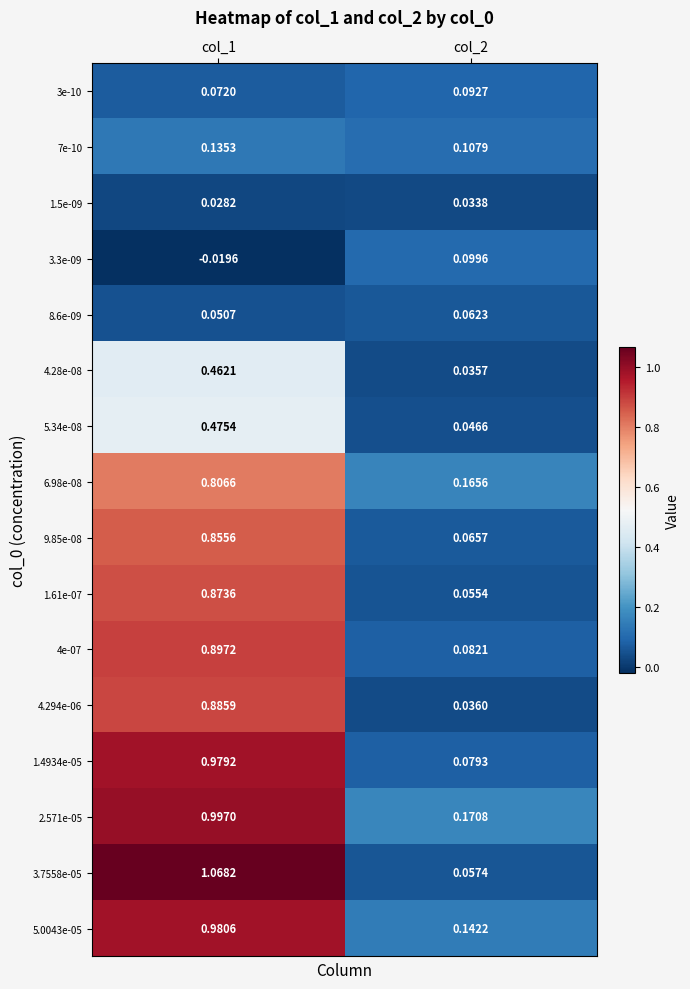

Is the value of 2.571e-05 at col_1 greater than the value of 5.34e-08 at col_1?

Yes